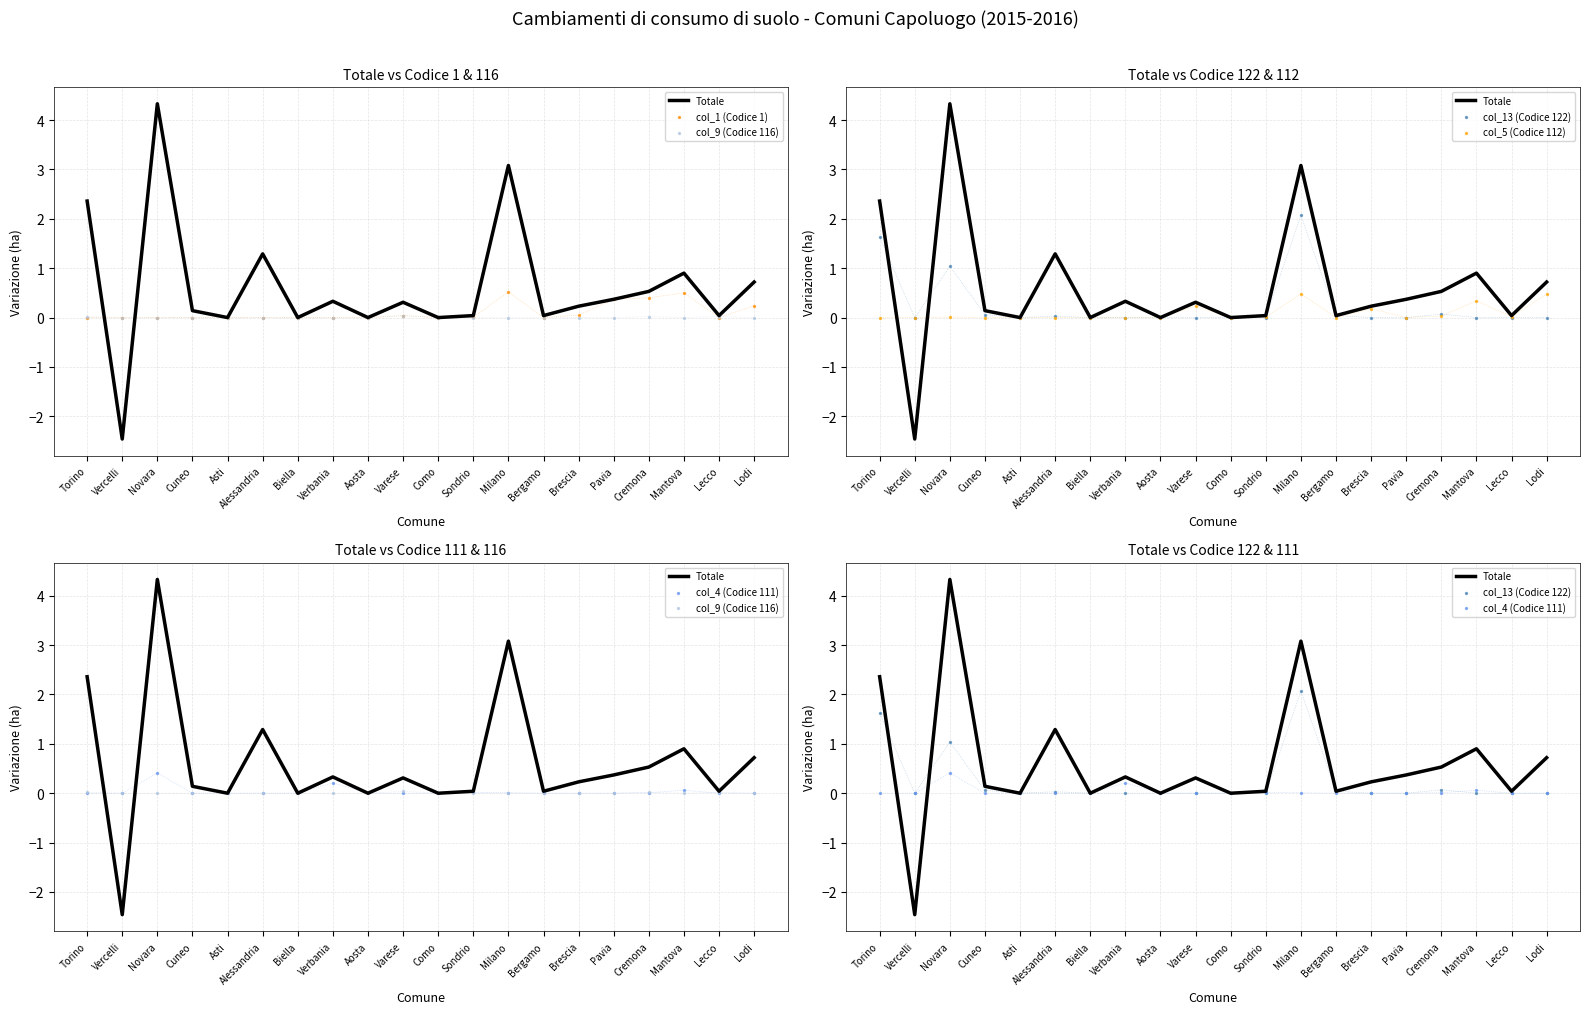

Which series has the largest total across all categories?

Totale